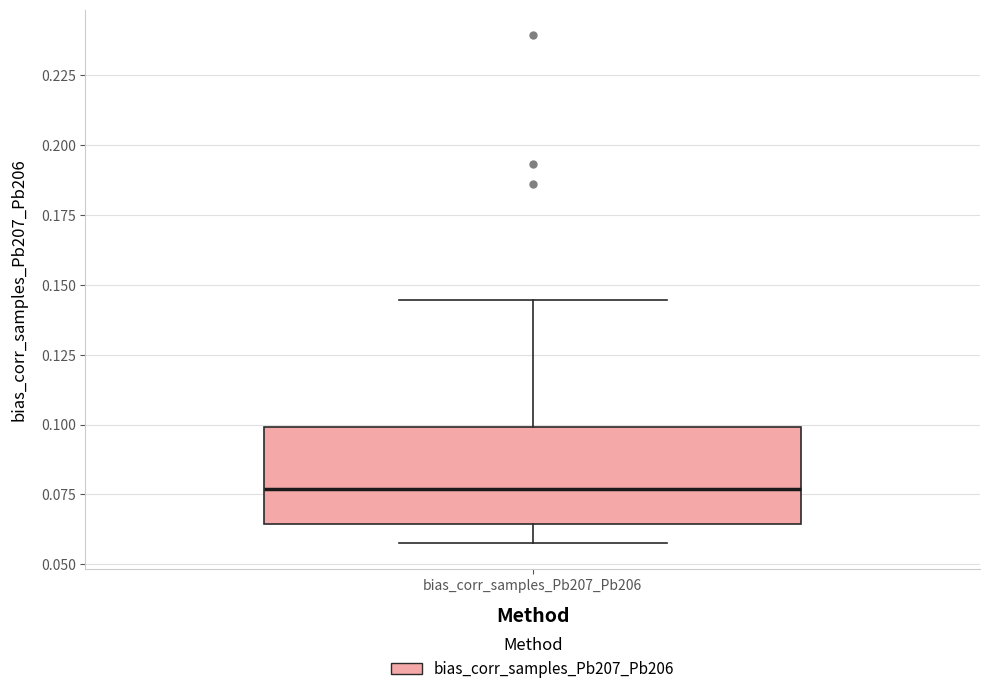

Transcribe this box plot: give where the median line is, the range the box spans, and where the two whiskers end, as read against the y-axis. The values are not printed on the chart, so give them approximately, as read against the axis.

median 0.075, box 0.065 to 0.100, whiskers 0.060 to 0.145